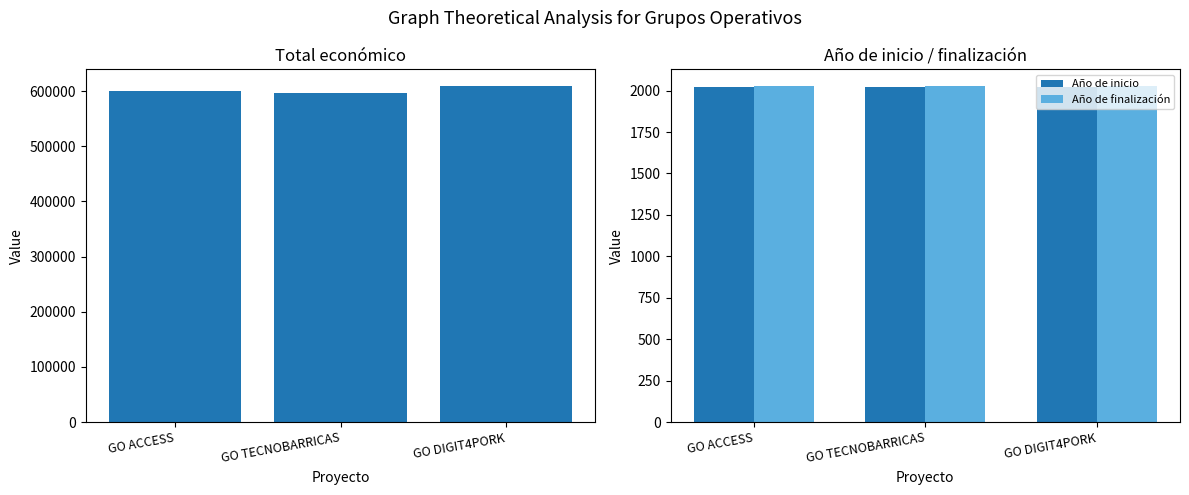

Is the value of Año de inicio at GO DIGIT4PORK greater than the value of Total económico at GO ACCESS?

No